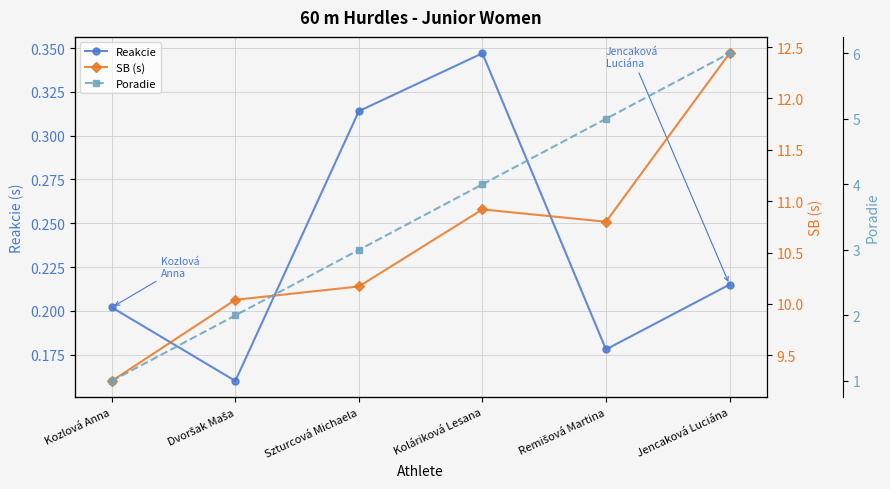

Rank the series at Dvoršak Maša from lowest to highest value.

Reakcie, Poradie, SB (s)